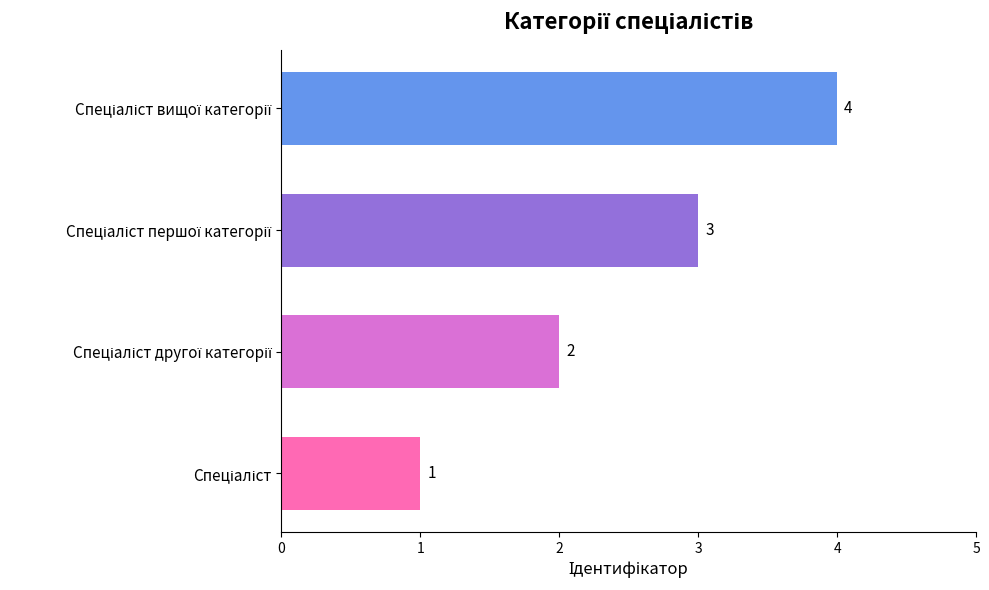

How many values are between 2 and 4?

3